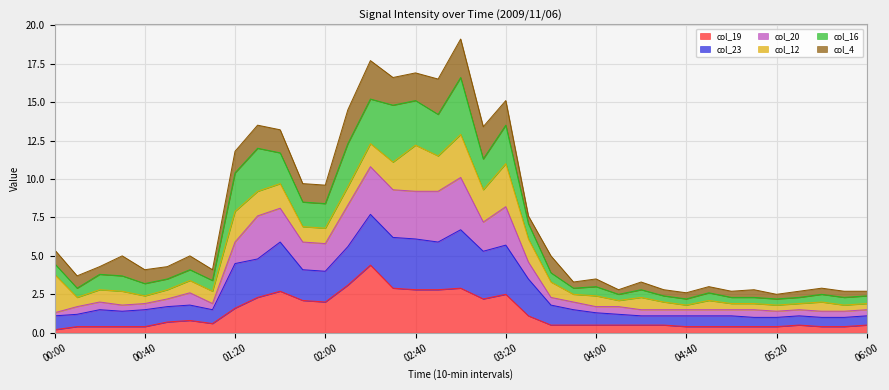

What is the maximum value for col_19?

4.4